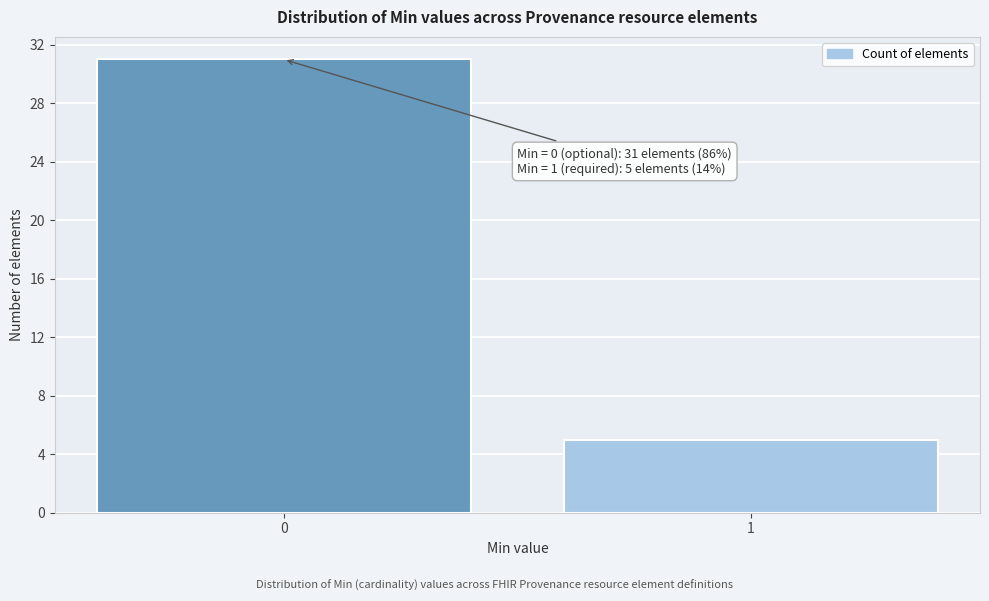

Reading left to right, list all the values displayed in this chart.

0=31	1=5